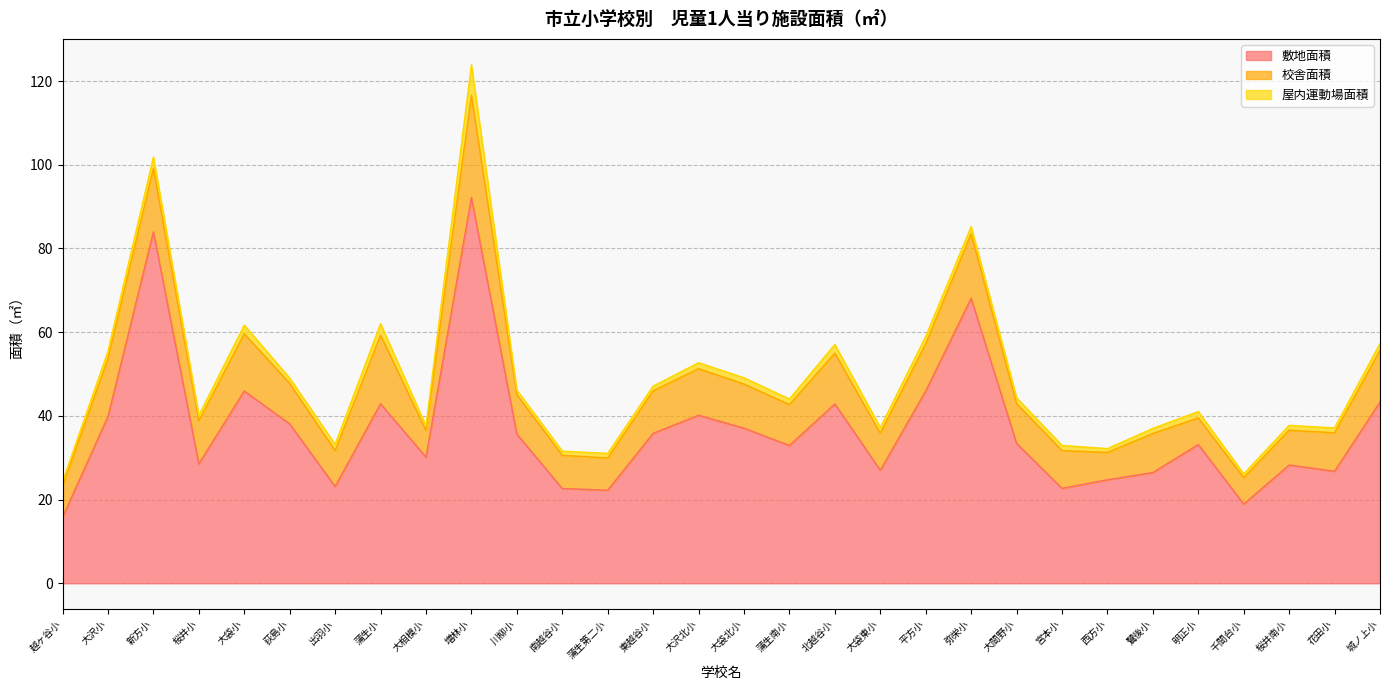

List the series in order of their overall mean, highest first.

敷地面積, 校舎面積, 屋内運動場面積